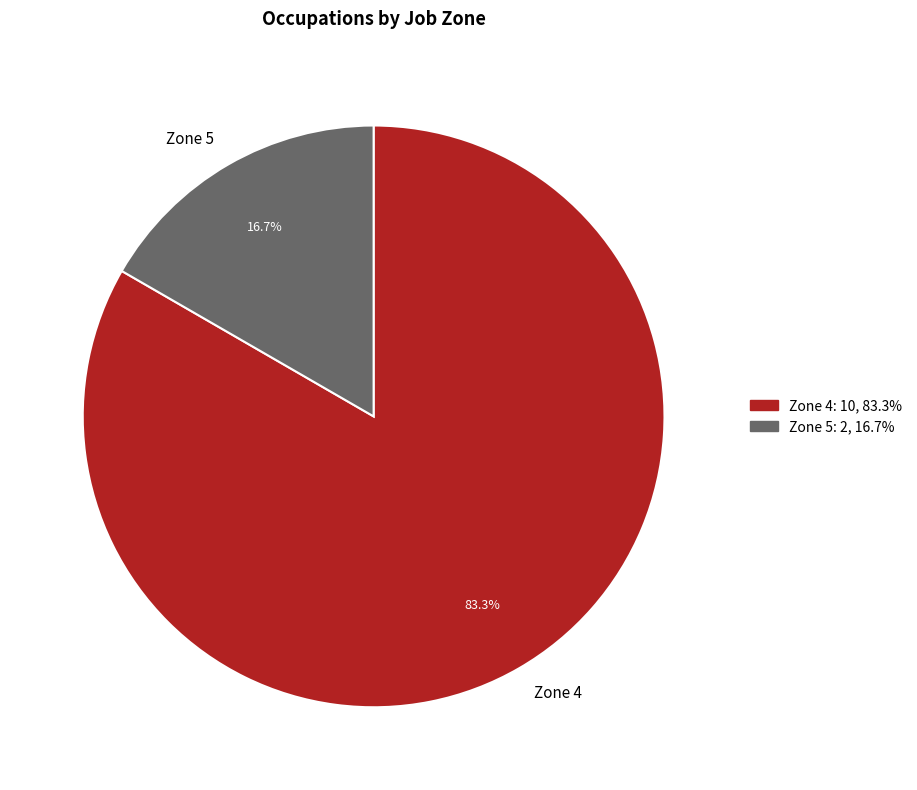

What is the ratio of the value at Zone 4 to the value at Zone 5?

5.0